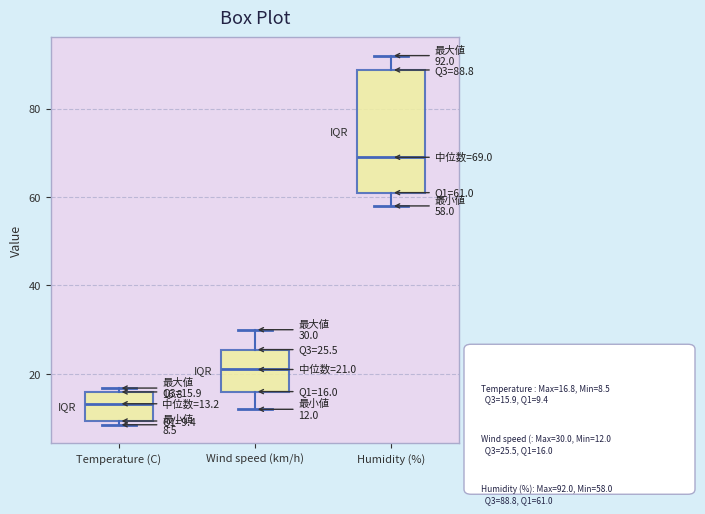

Which box's median line is the highest?

Humidity (%)